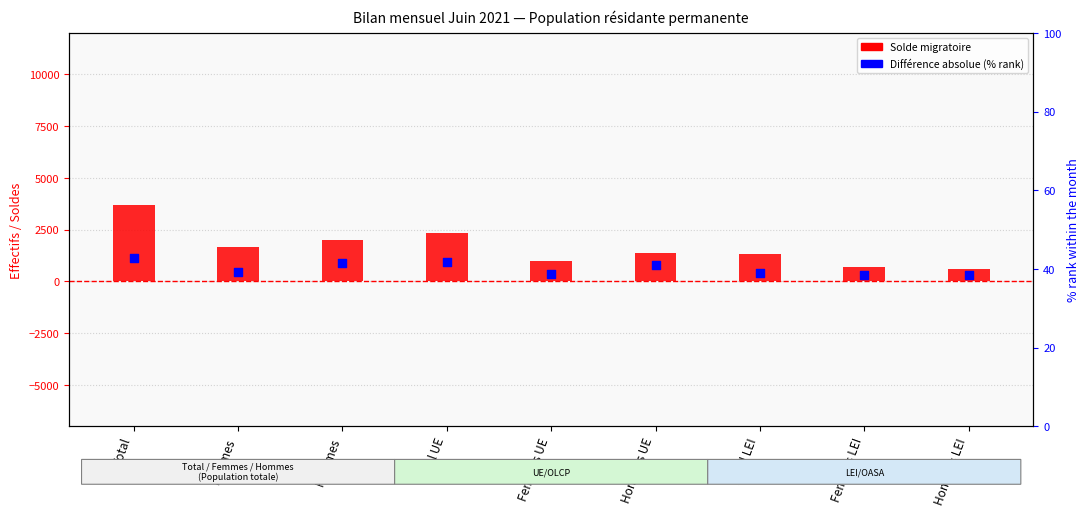

What are all the series names shown in the legend?

Solde migratoire, Différence absolue (% rank)